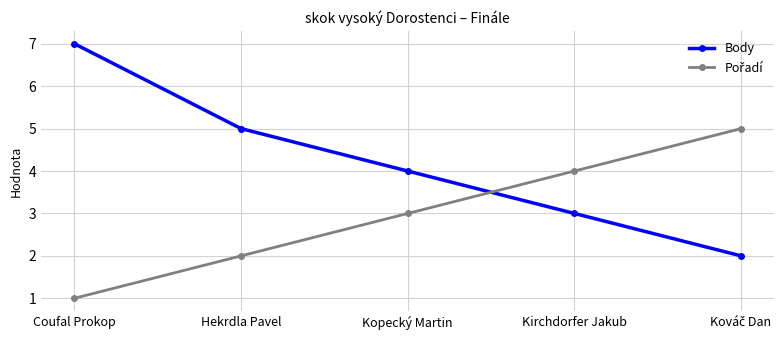

The Body series shows 3 at Hekrdla Pavel. True or false?

False